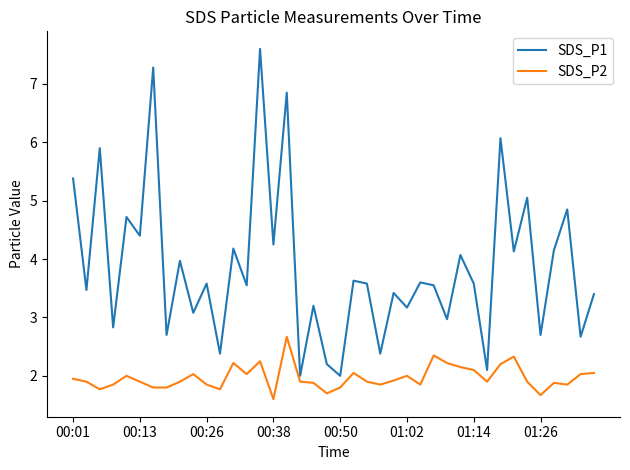

What is the maximum value for SDS_P1?

7.6